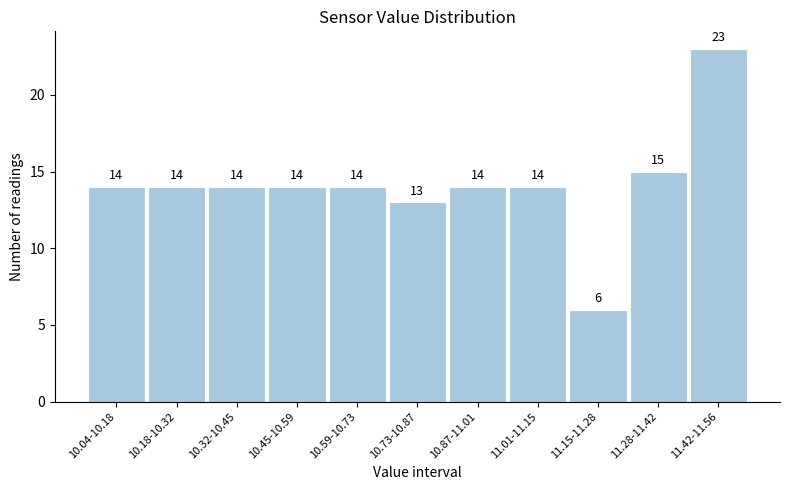

Reading left to right, transcribe all the data shown in this chart.

10.04-10.18=14	10.18-10.32=14	10.32-10.45=14	10.45-10.59=14	10.59-10.73=14	10.73-10.87=13	10.87-11.01=14	11.01-11.15=14	11.15-11.28=6	11.28-11.42=15	11.42-11.56=23